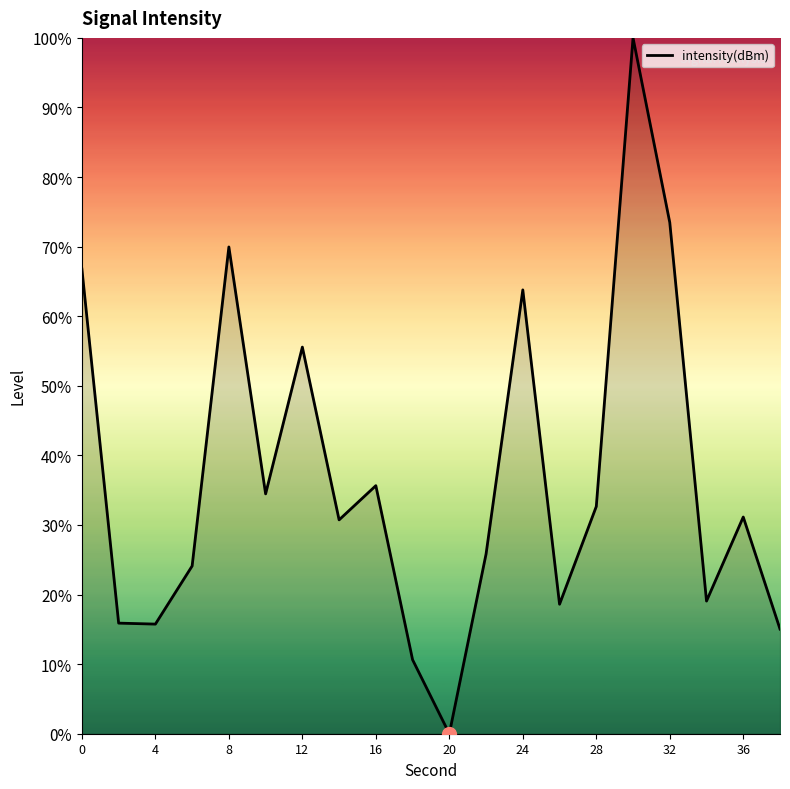

True or false: there are more than 2 points higher than both neighbors.

True